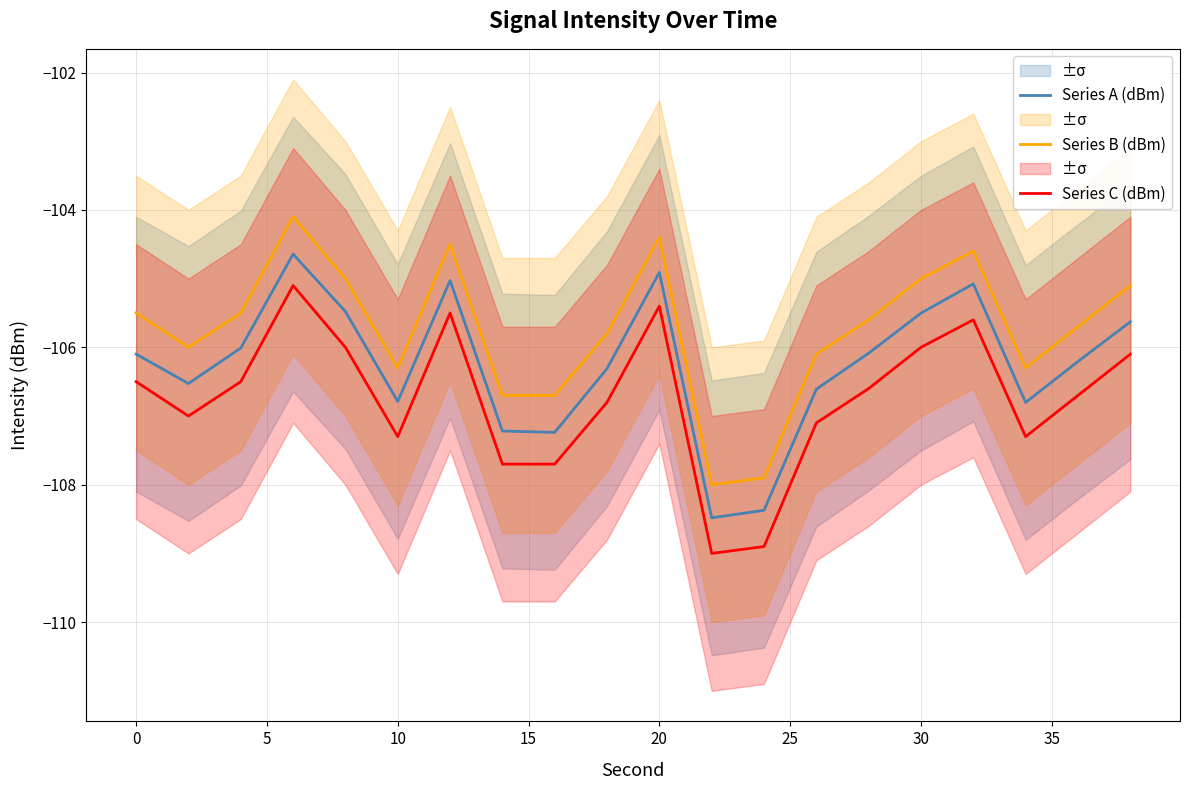

What is the highest value of the Series B (dBm) series?

-104.1